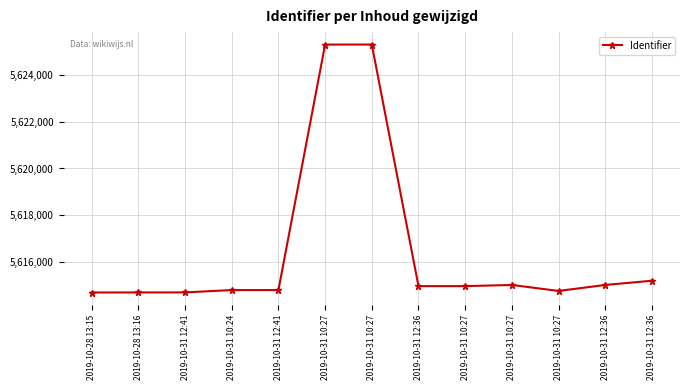

How many lines are shown in the chart?

1